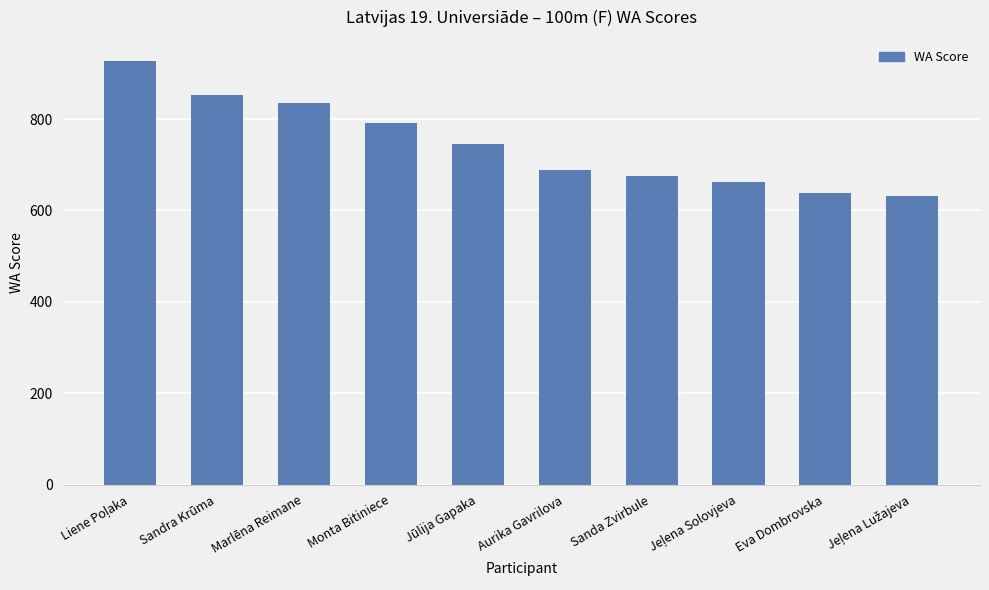

What is the change in value from Sandra Krūma to Aurika Gavrilova?

-164